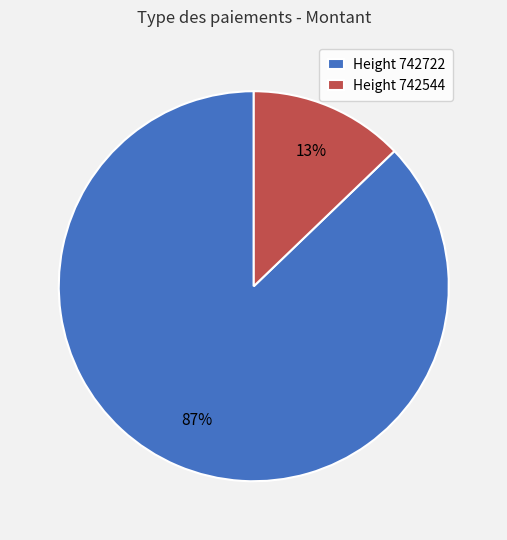

Do Height 742544 and Height 742722 together represent more than half of the pie?

Yes